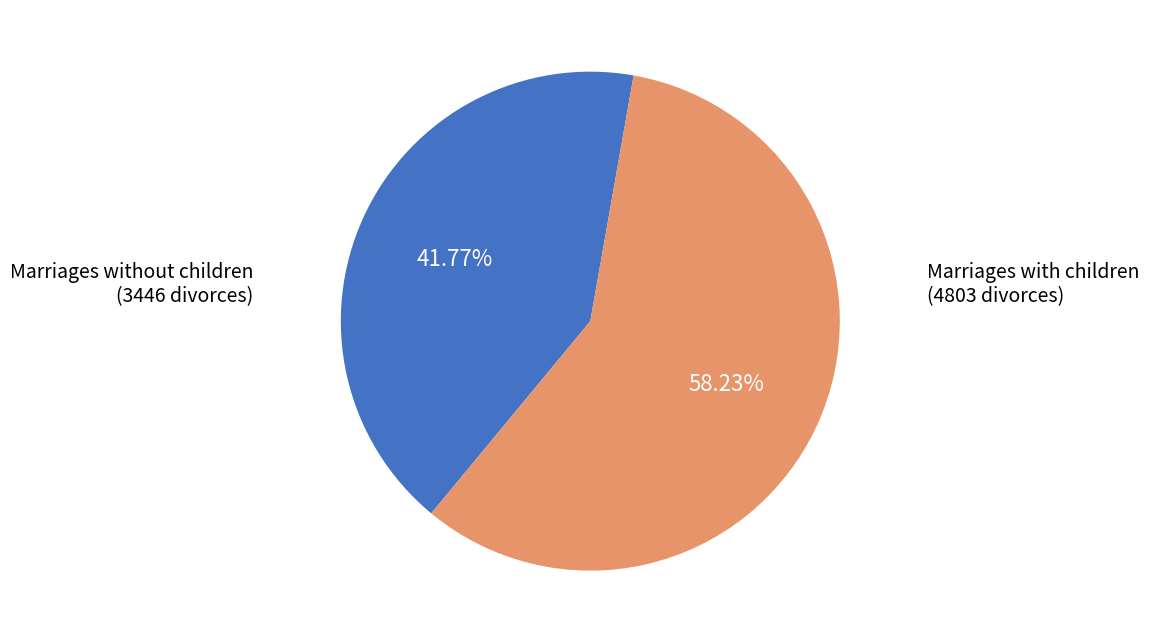

Is there any slice that represents more than half of the pie?

Yes